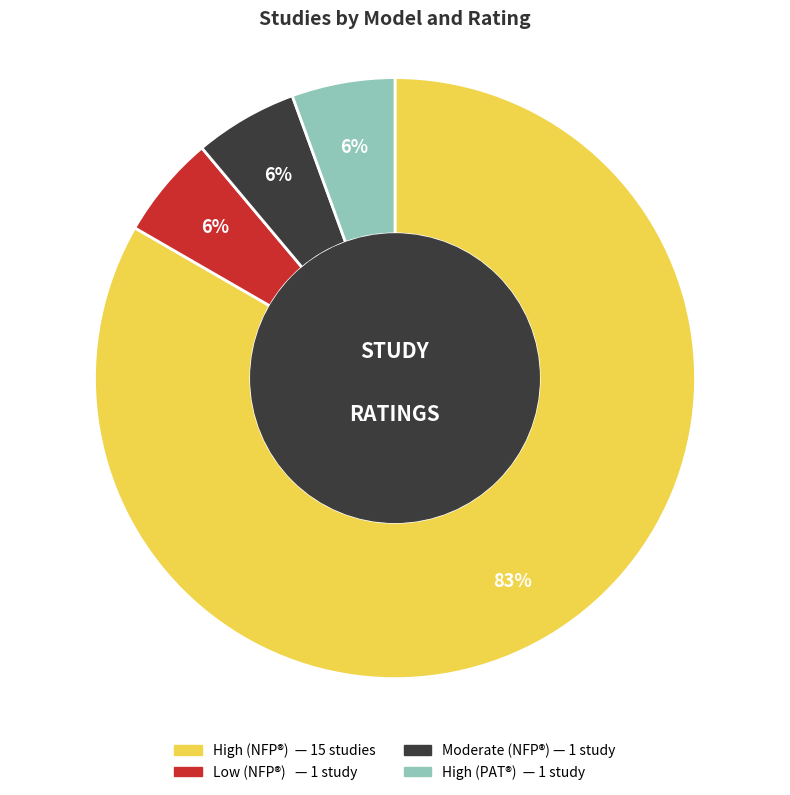

Does any single category account for the majority?

Yes